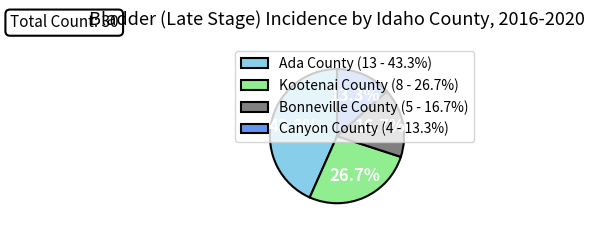

Combined, do Kootenai County and Ada County account for over 50%?

Yes